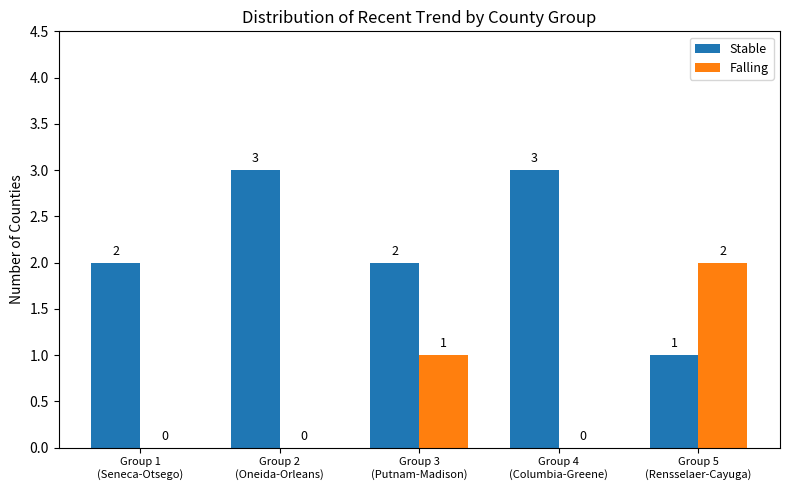

Which series has the largest total across all categories?

Stable